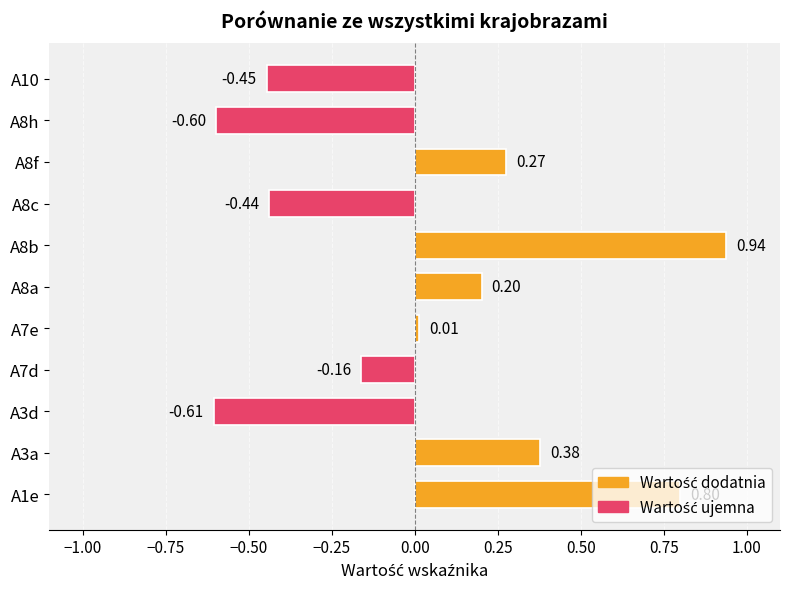

What is the change in value from A1e to A8h?

-1.4